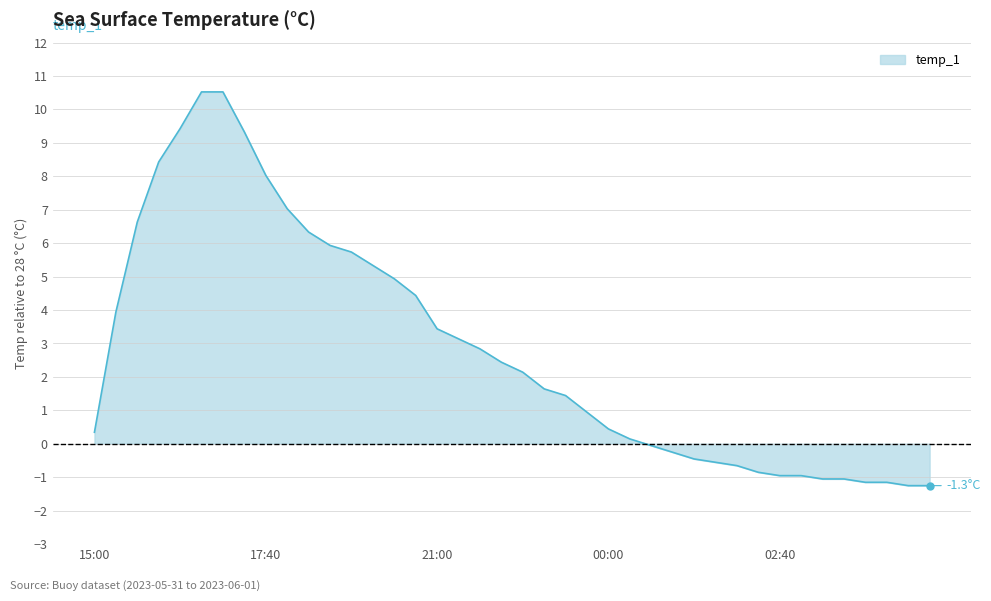

List the labels in order of value, largest first.

16:40, 17:00, 16:20, 17:20, 16:00, 17:40, 18:00, 15:40, 18:20, 18:40, 19:00, 19:20, 19:40, 20:00, 15:20, 21:00, 21:40, 22:00, 22:20, 22:40, 23:00, 23:20, 23:40, 00:00, 15:00, 00:20, 00:40, 01:00, 01:20, 01:40, 02:00, 02:20, 02:40, 03:00, 03:20, 03:40, 04:00, 04:20, 04:40, 05:00